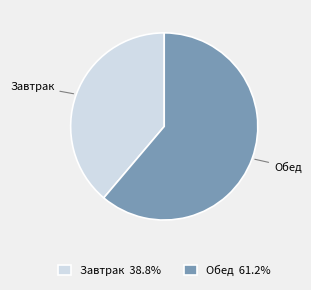

Is Завтрак the majority of the pie?

No